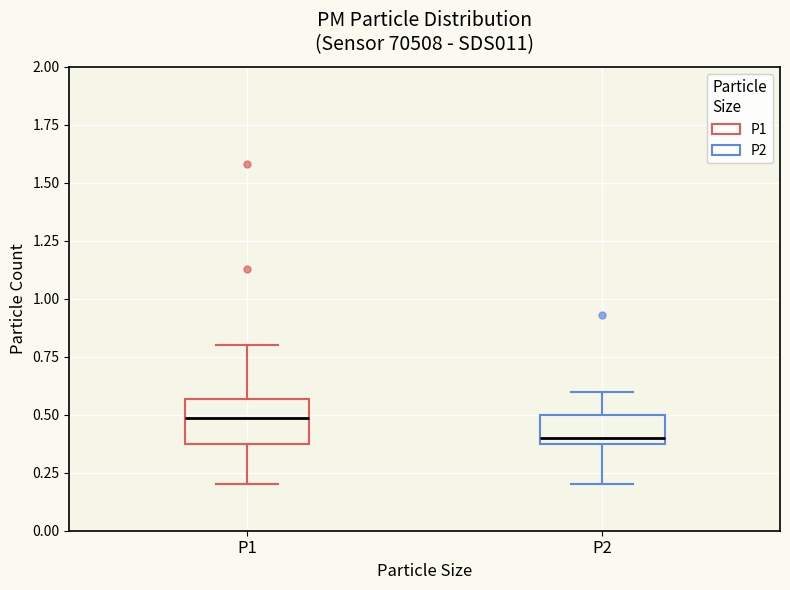

Reading left to right, read every box against the y-axis: the position of its median line, the range the box covers, and the ends of its whiskers. The values are not printed on the chart, so give them approximately, as read against the axis.

P1: median 0.50, box 0.40 to 0.55, whiskers 0.20 to 0.80
P2: median 0.40 (just above the box's lower edge), box 0.40 to 0.50, whiskers 0.20 to 0.60